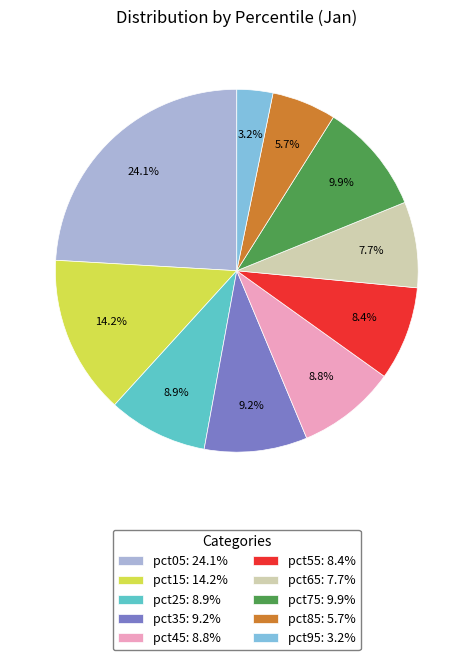

Is there any slice that represents more than half of the pie?

No